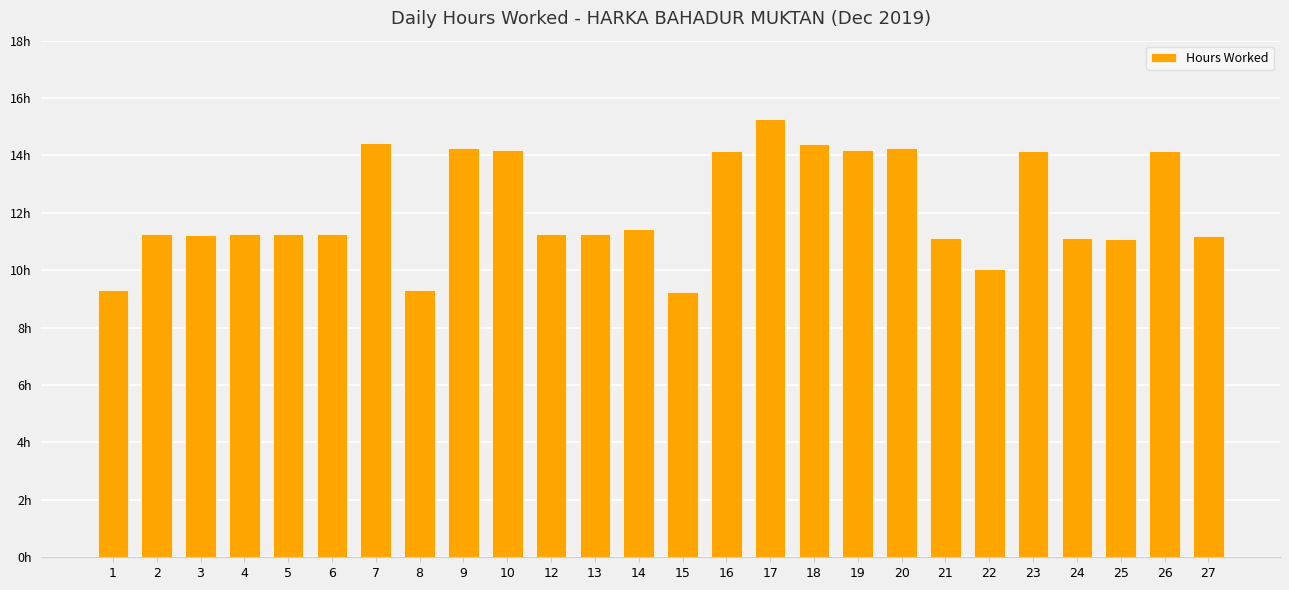

Does the chart contain any negative values?

No